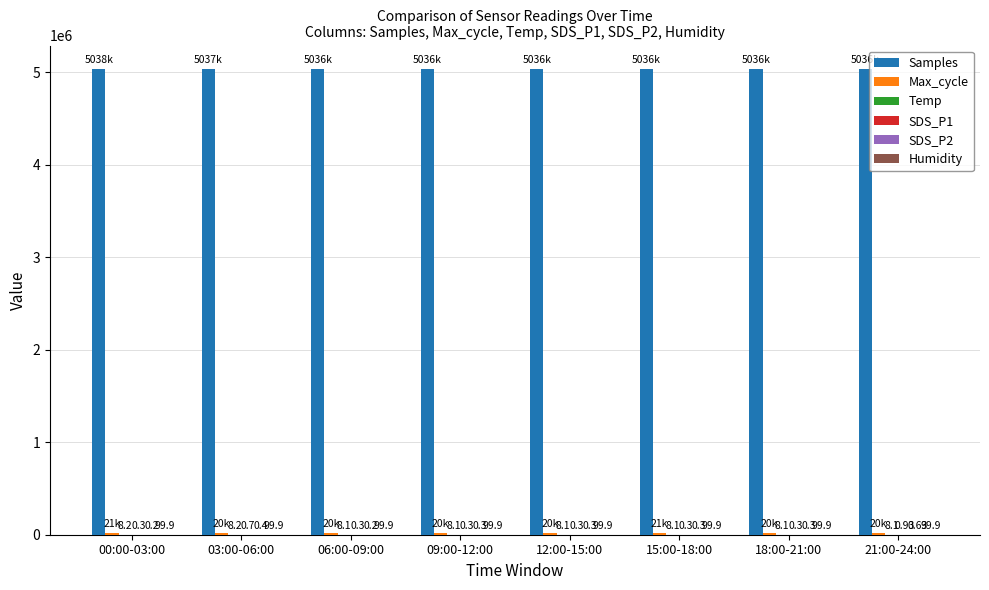

What is the sum of all Samples values?

40290157.0